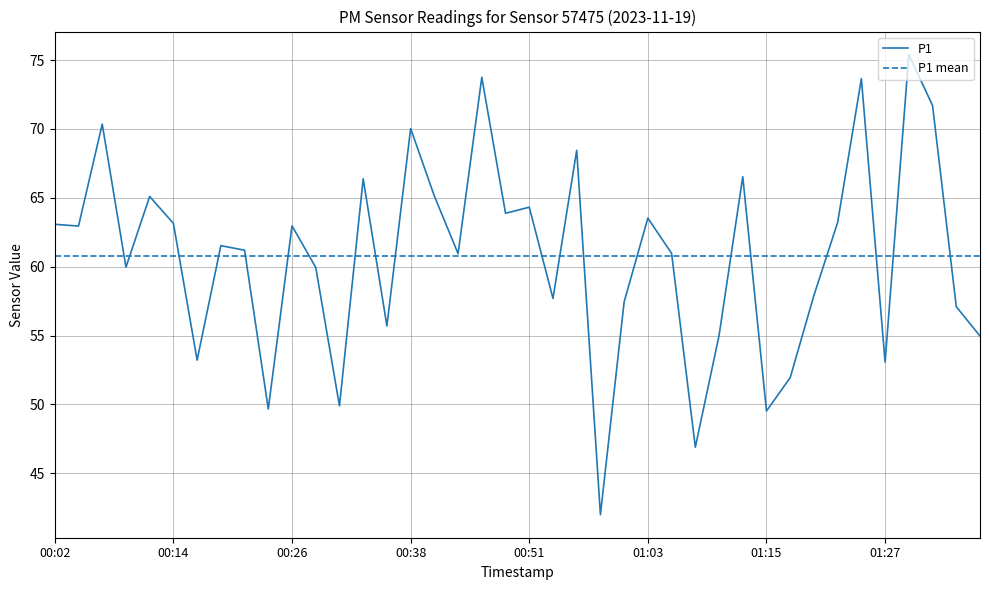

List the series in order of their peak value, highest first.

P1, P1 mean